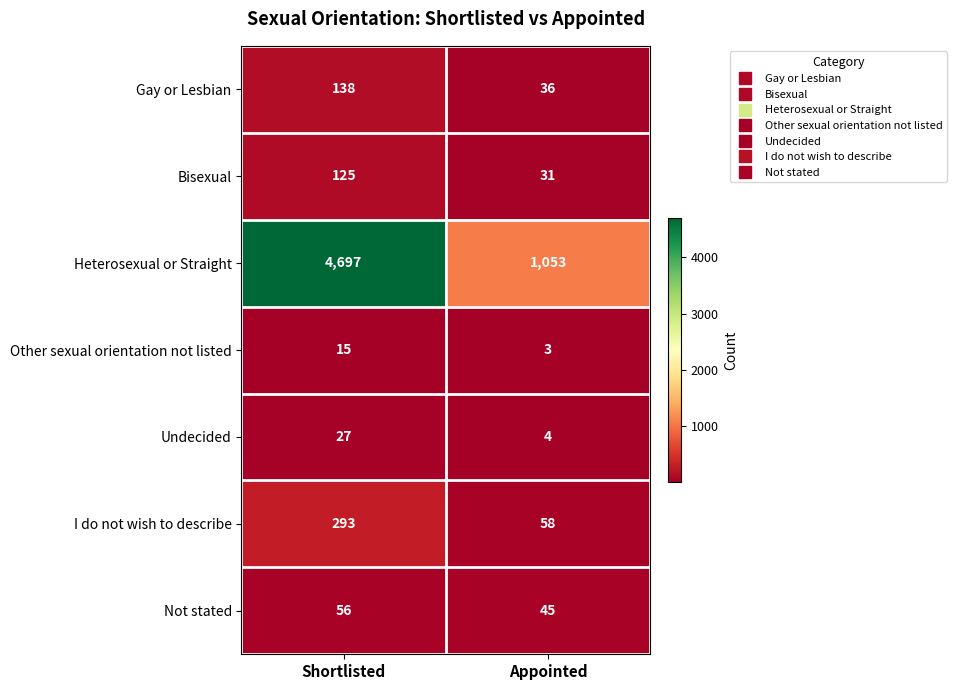

Reading left to right, list all the values displayed in this chart.

Gay or Lesbian: 138	36
Bisexual: 125	31
Heterosexual or Straight: 4697	1053
Other sexual orientation not listed: 15	3
Undecided: 27	4
I do not wish to describe: 293	58
Not stated: 56	45